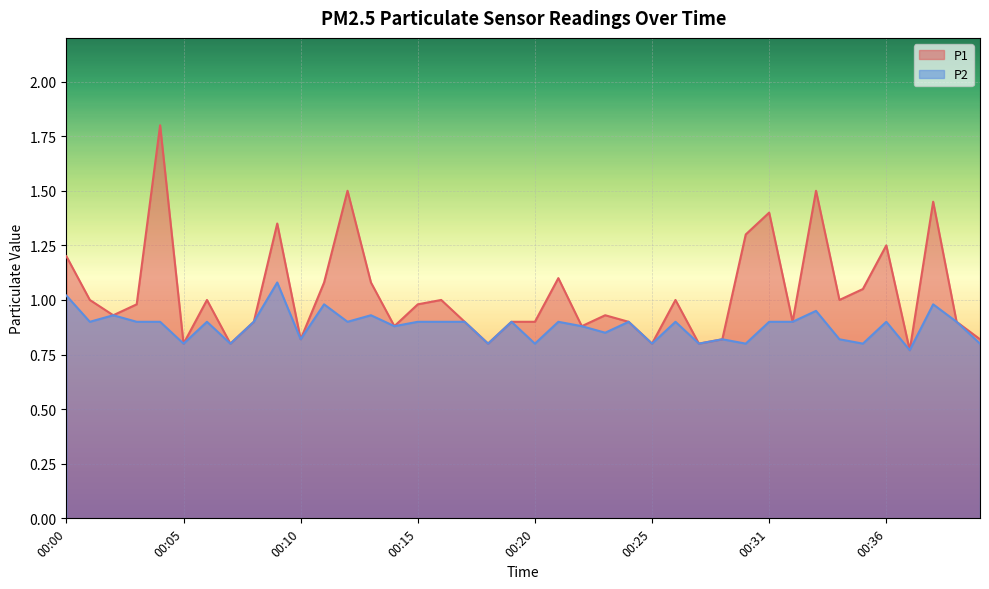

Reading left to right, transcribe all the data shown in this chart.

P1: 1.2	1.0	0.9	1.0	1.8	0.8	1.0	0.8	0.9	1.4	0.8	1.1	1.5	1.1	0.9	1.0	1.0	0.9	0.8	0.9	0.9	1.1	0.9	0.9	0.9	0.8	1.0	0.8	0.8	1.3	1.4	0.9	1.5	1.0	1.1	1.2	0.8	1.4	0.9	0.8
P2: 1.0	0.9	0.9	0.9	0.9	0.8	0.9	0.8	0.9	1.1	0.8	1.0	0.9	0.9	0.9	0.9	0.9	0.9	0.8	0.9	0.8	0.9	0.9	0.8	0.9	0.8	0.9	0.8	0.8	0.8	0.9	0.9	0.9	0.8	0.8	0.9	0.8	1.0	0.9	0.8